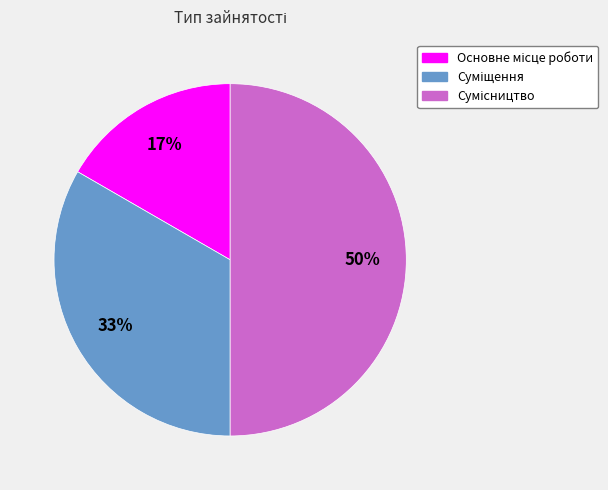

To the nearest percent, what is the average slice percentage?

33%